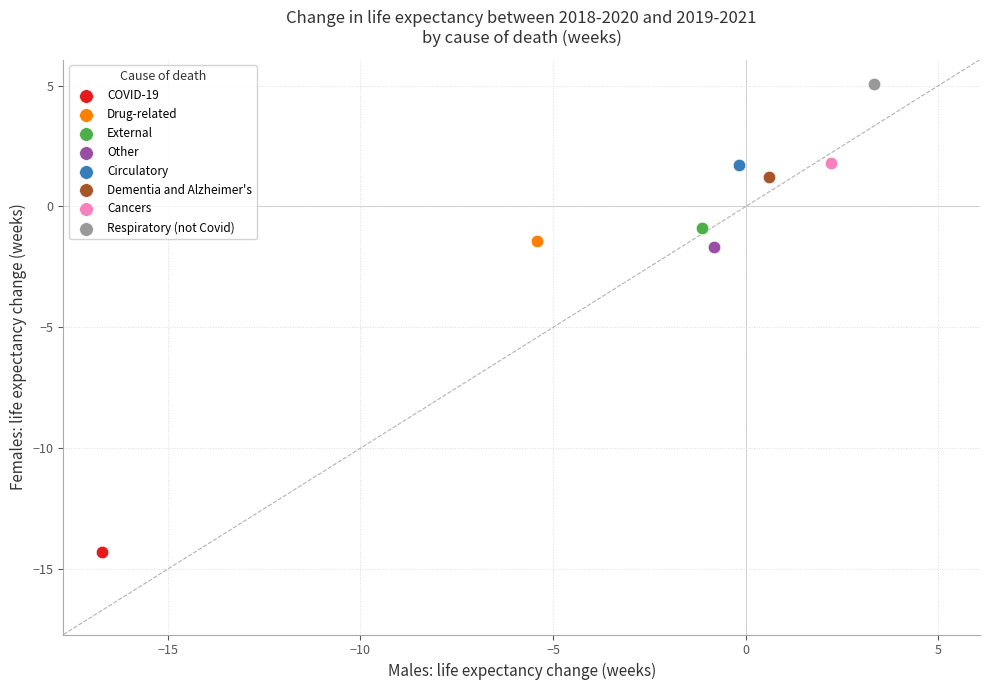

What are all the series names shown in the legend?

COVID-19, Drug-related, External, Other, Circulatory, Dementia and Alzheimer's, Cancers, Respiratory (not Covid)